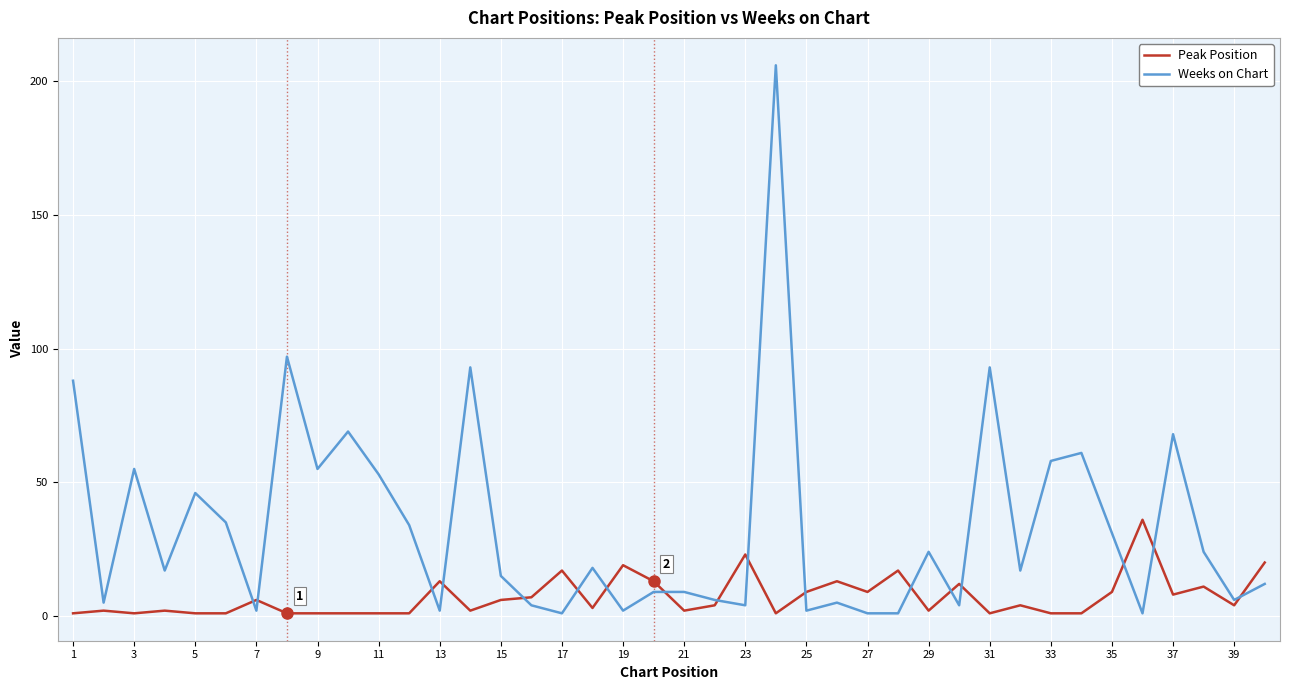

Rank the series by their maximum value, from highest to lowest.

Weeks on Chart, Peak Position